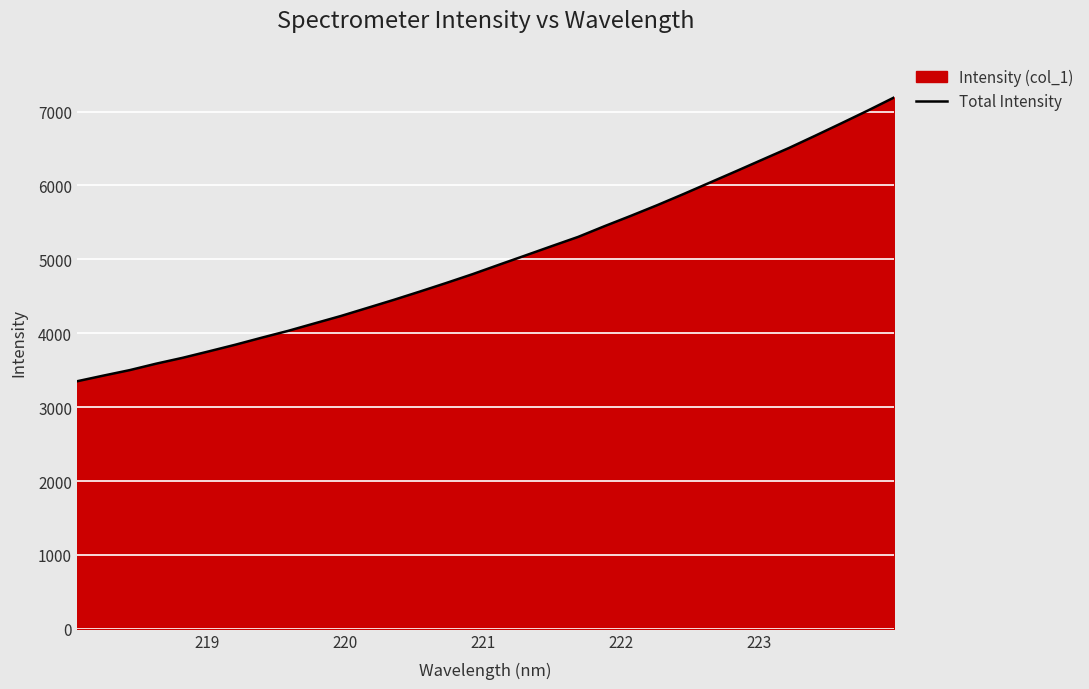

How many data points are less than 4927?

16